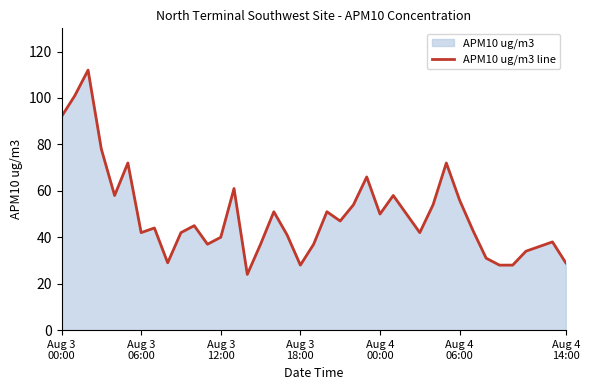

What is the difference between the maximum and minimum values?

88